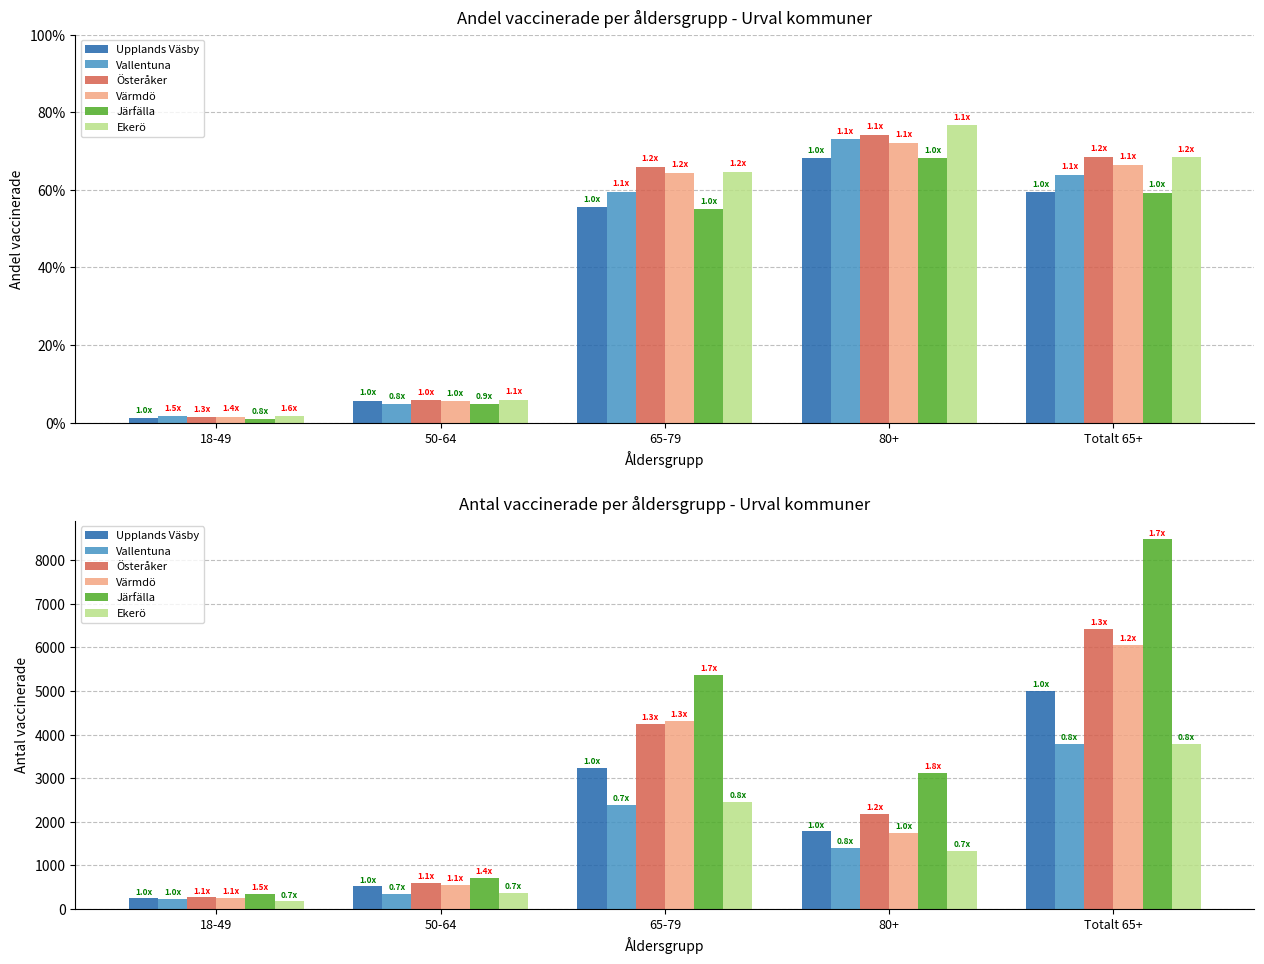

What is the difference between the highest and lowest values at 65-79?

2986